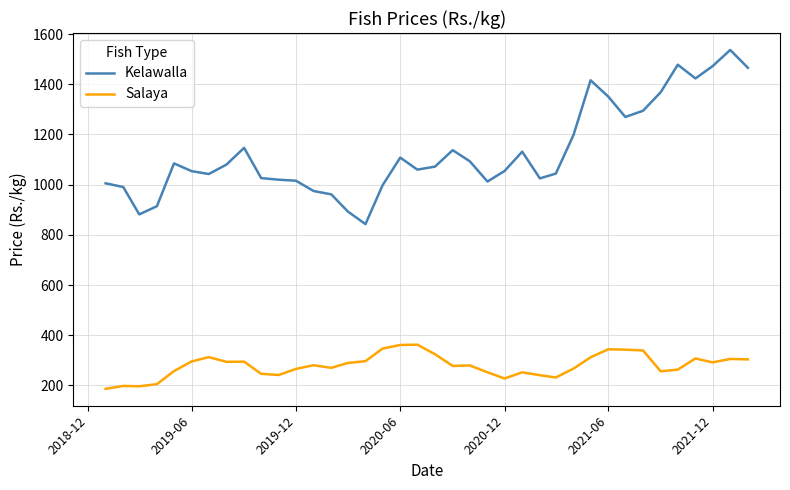

What is the difference between the maximum and second lowest values in the Kelawalla series?

654.9